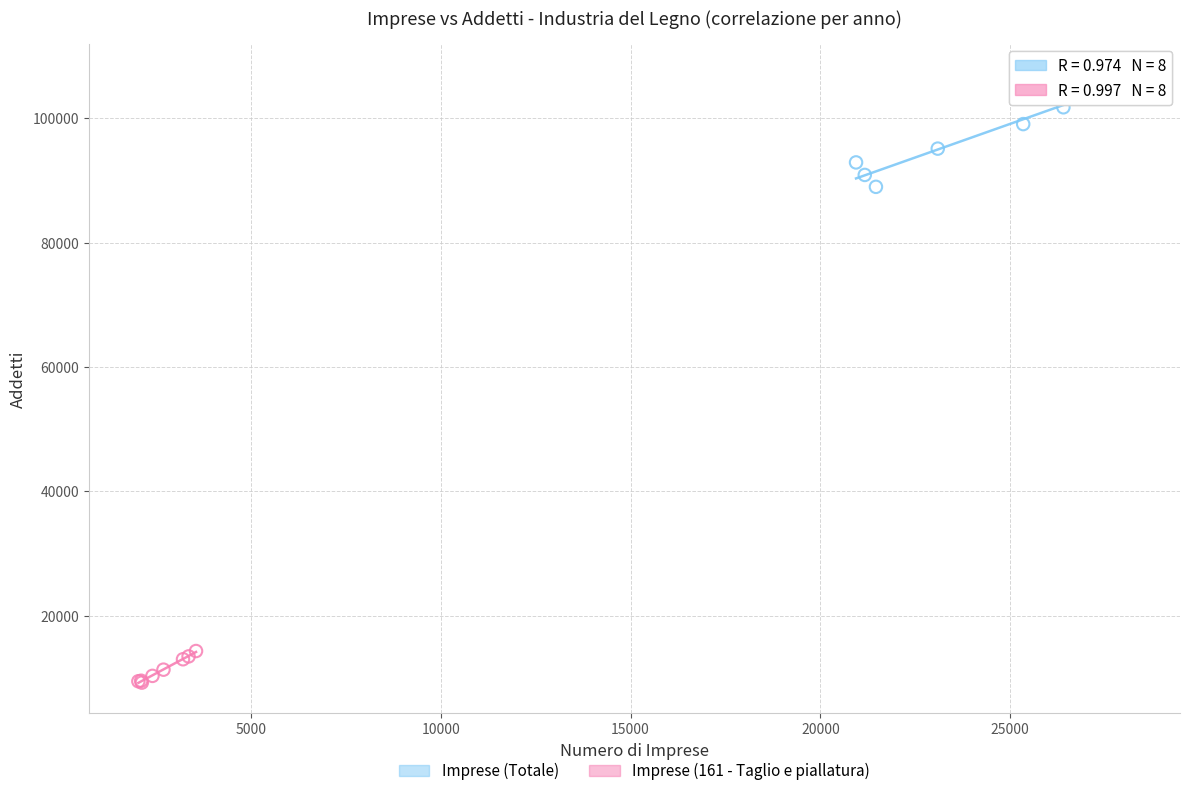

Which series reaches the maximum Y coordinate?

Imprese (Totale)